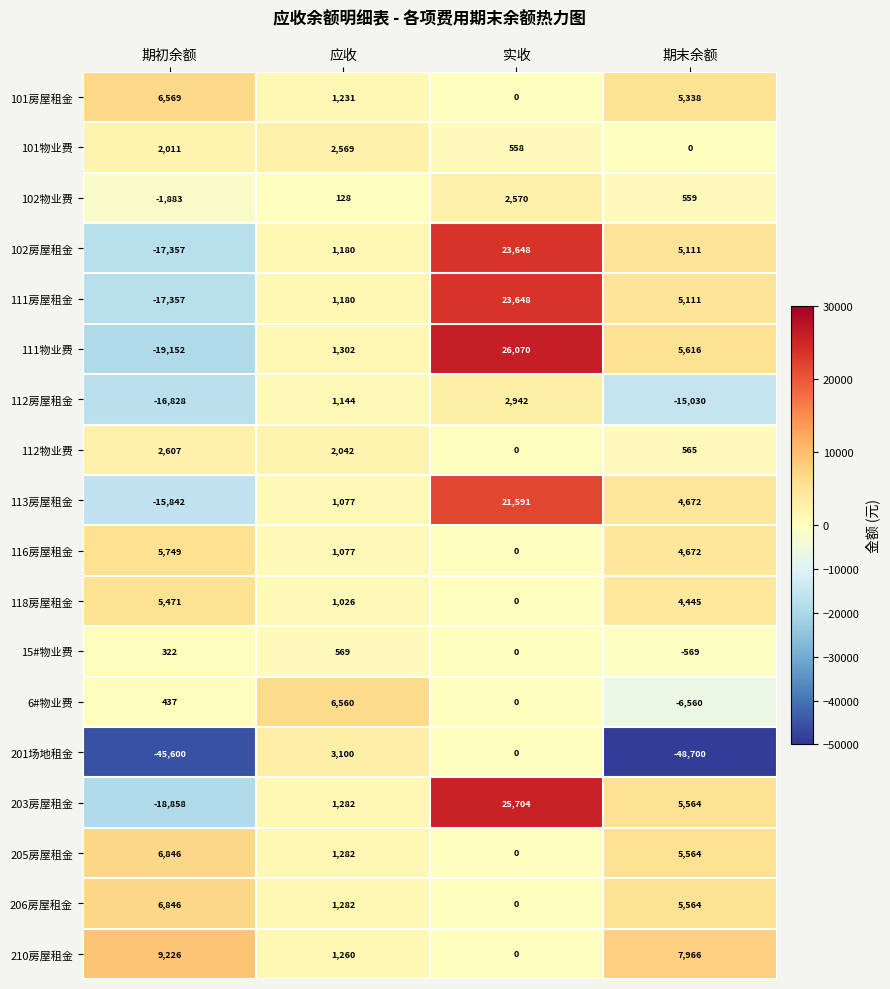

Rank the categories by 102物业费 value from lowest to highest.

期初余额, 应收, 期末余额, 实收